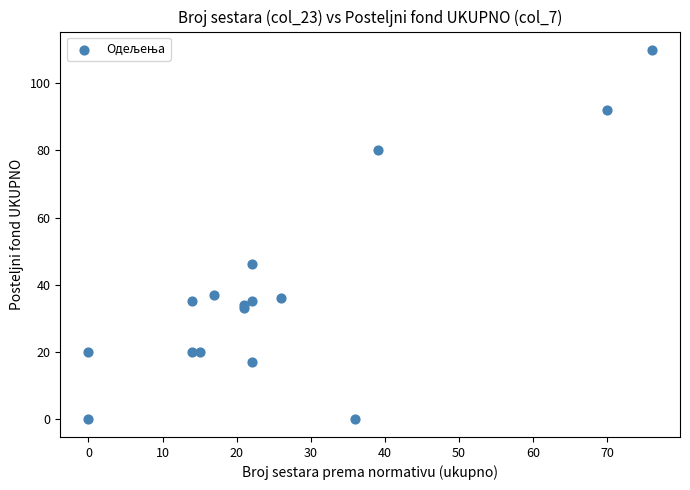

What Y value in the scatter plot is closest to 55?

46